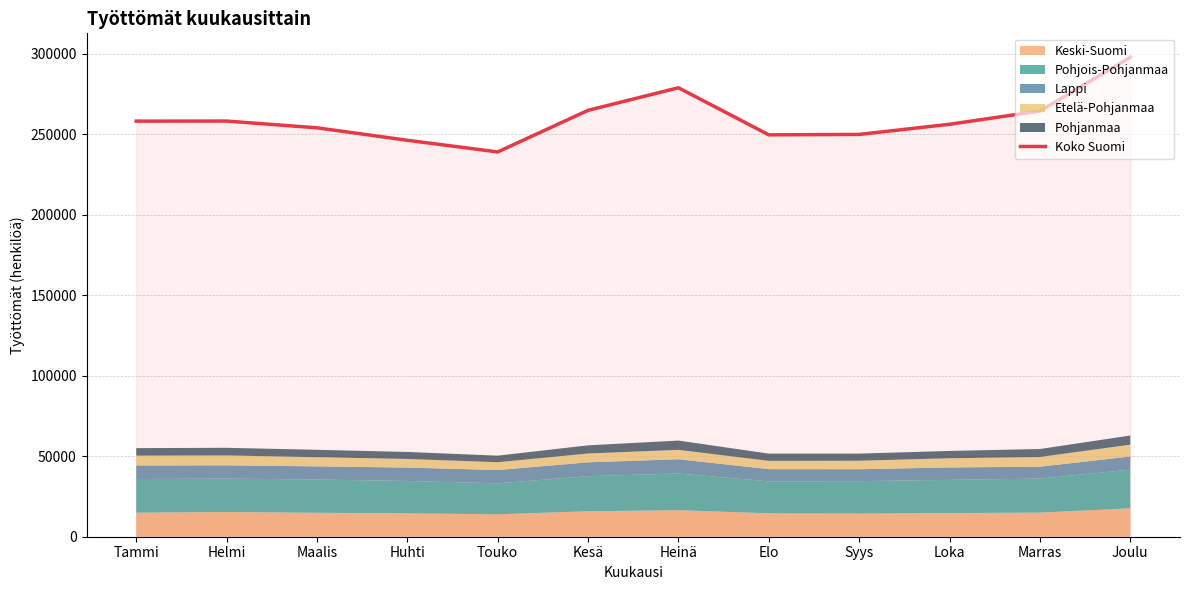

Which category has the highest value across all series?

Joulu